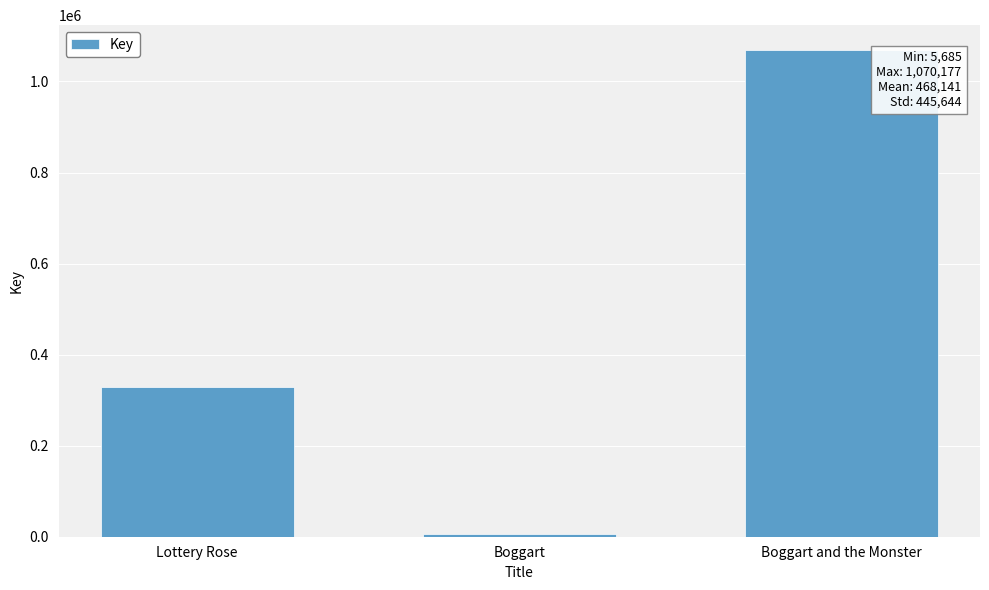

Which category has the lowest value across all series?

Boggart